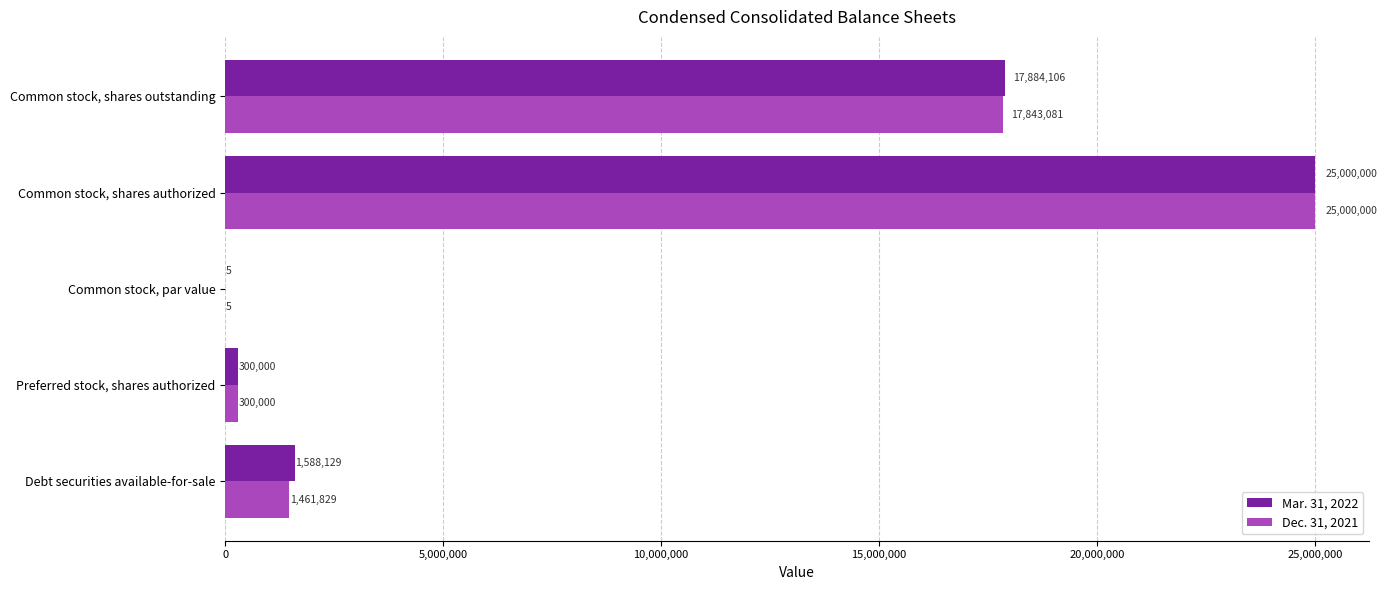

Which category has the highest value in the Mar. 31, 2022 series?

Common stock, shares authorized